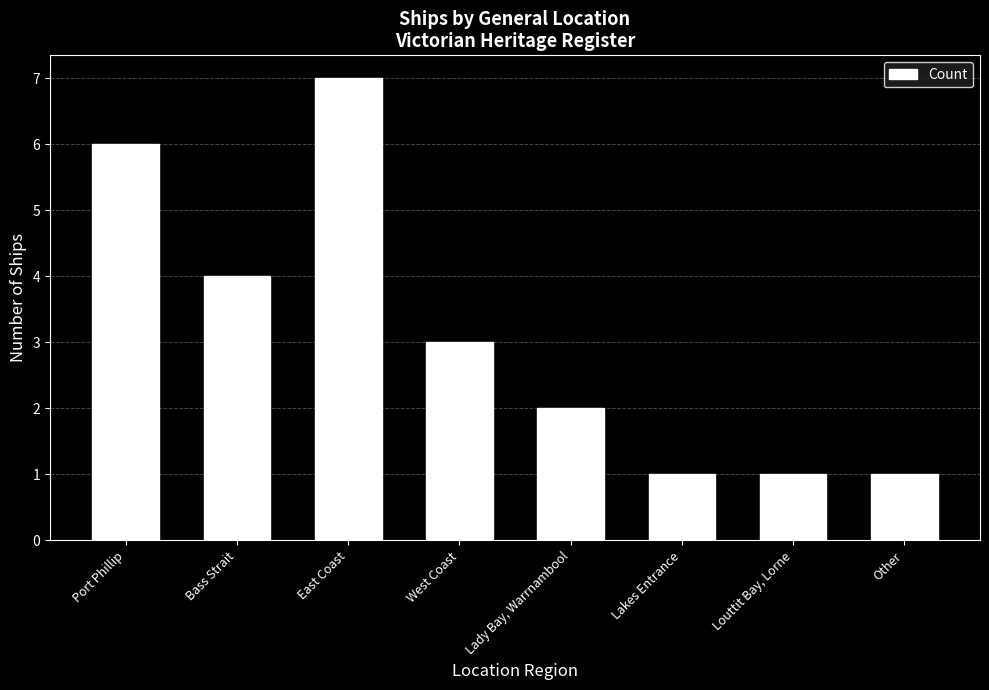

Reading left to right, list all the values displayed in this chart.

6	4	7	3	2	1	1	1